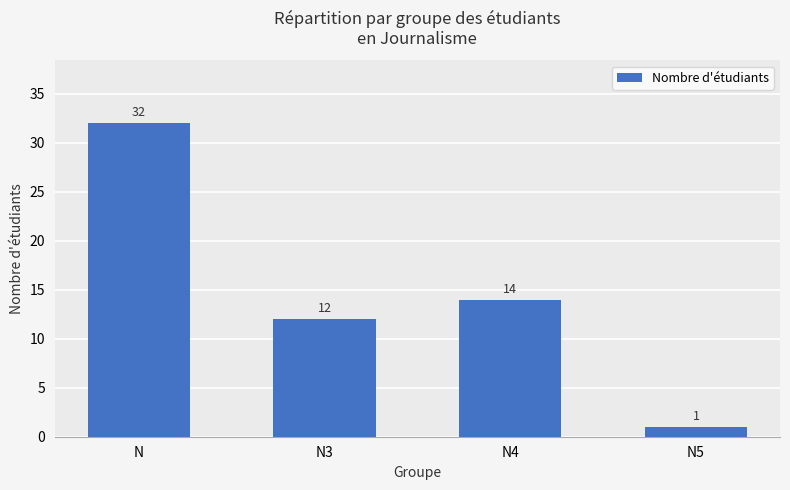

What is the difference between the maximum and second lowest values?

20